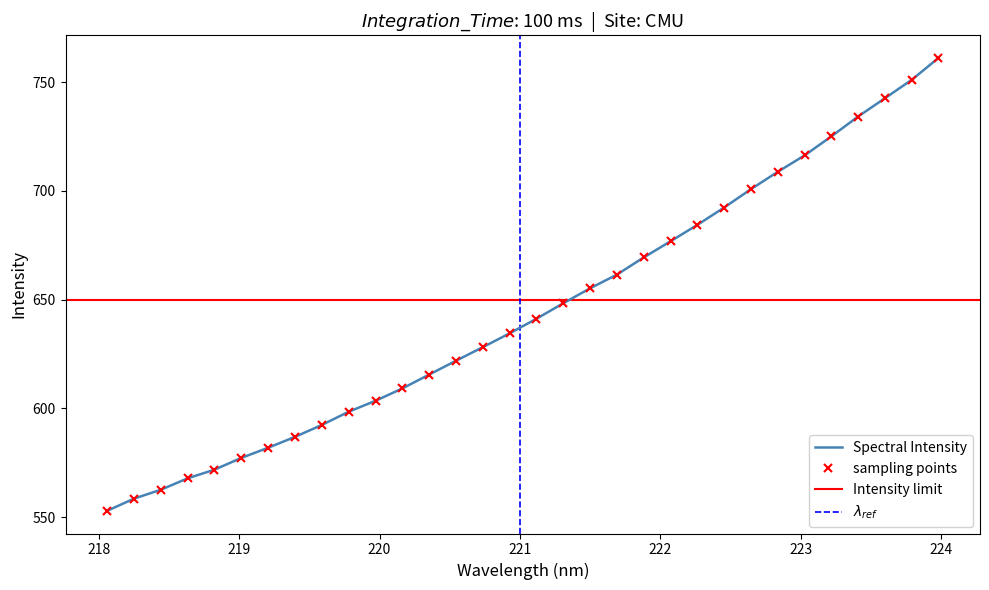

How many data points does each series have?

32